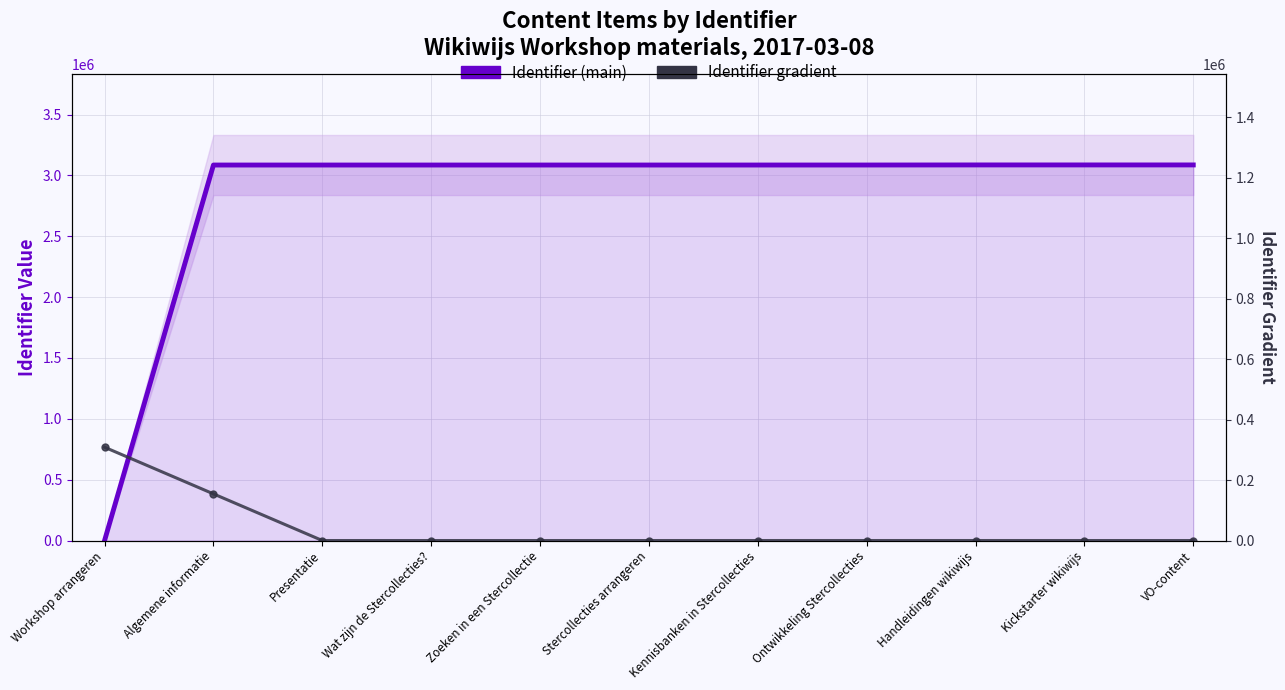

Which series ends up on top after the final intersection of Identifier (main) and Identifier gradient?

Identifier (main)